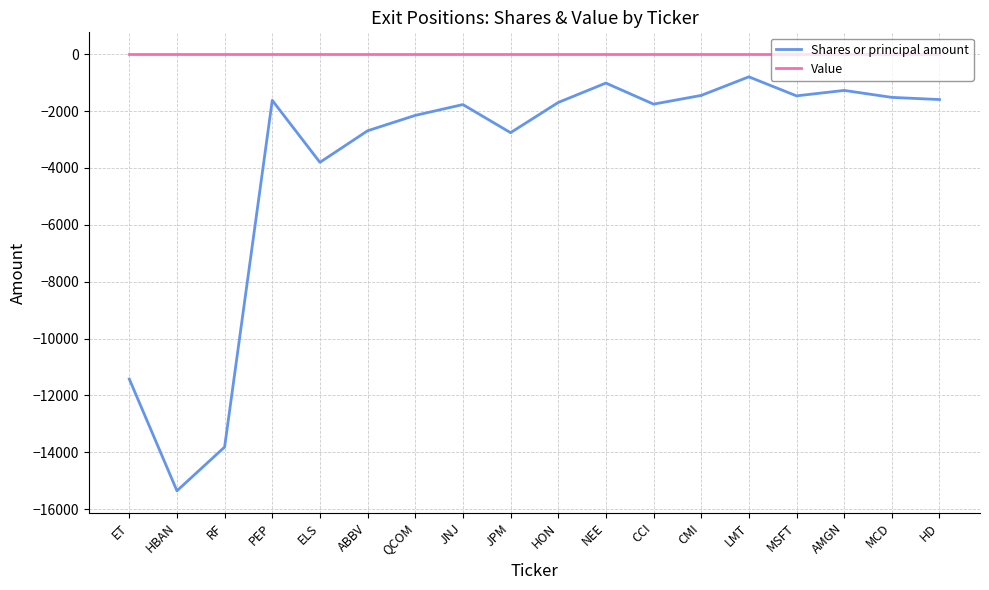

What position from the left is LMT?

14